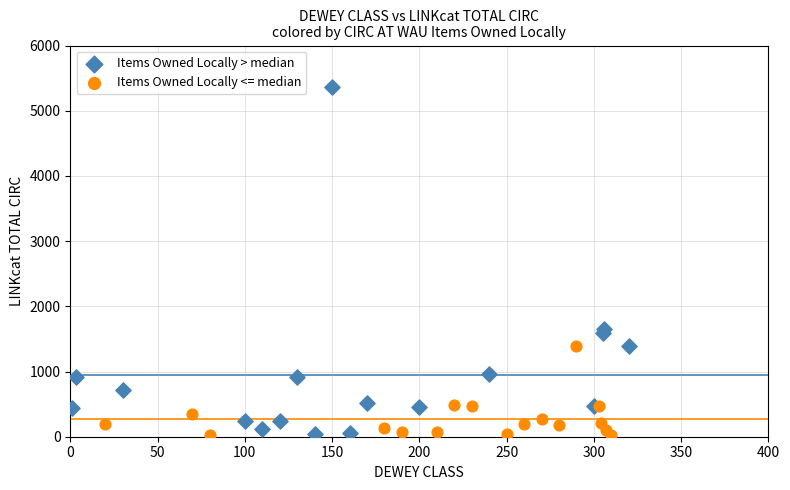

Which series reaches the maximum Y coordinate?

Items Owned Locally > median